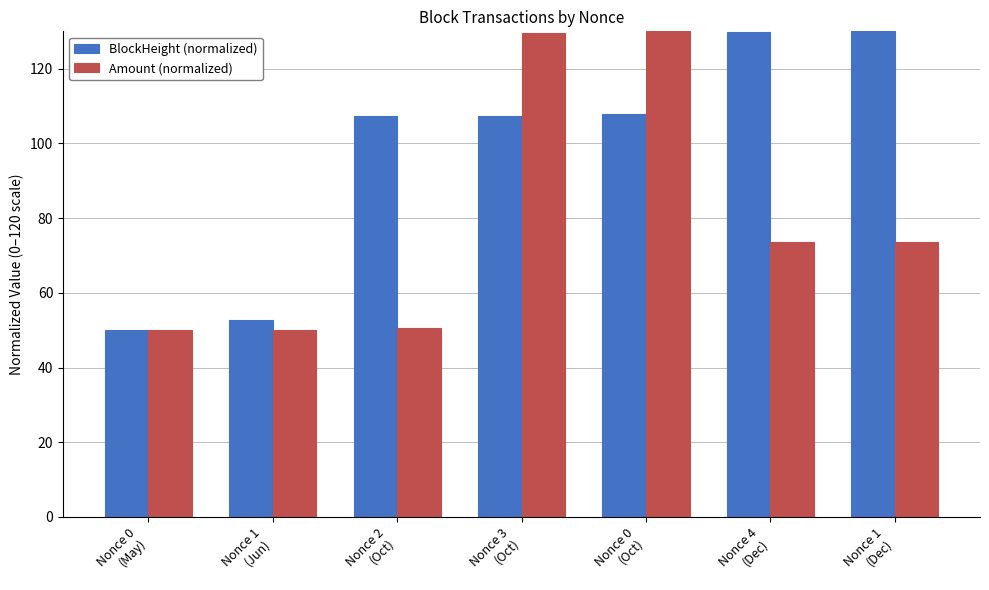

What is the spread (max minus min) of values at Nonce 1
(Jun)?

2.7